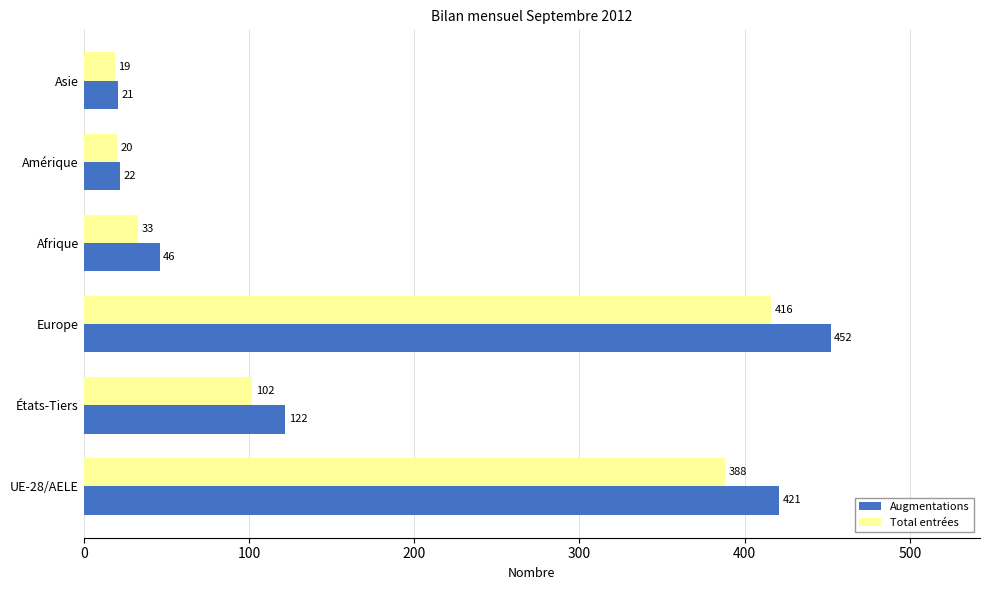

Which series has the largest range (max minus min)?

Augmentations